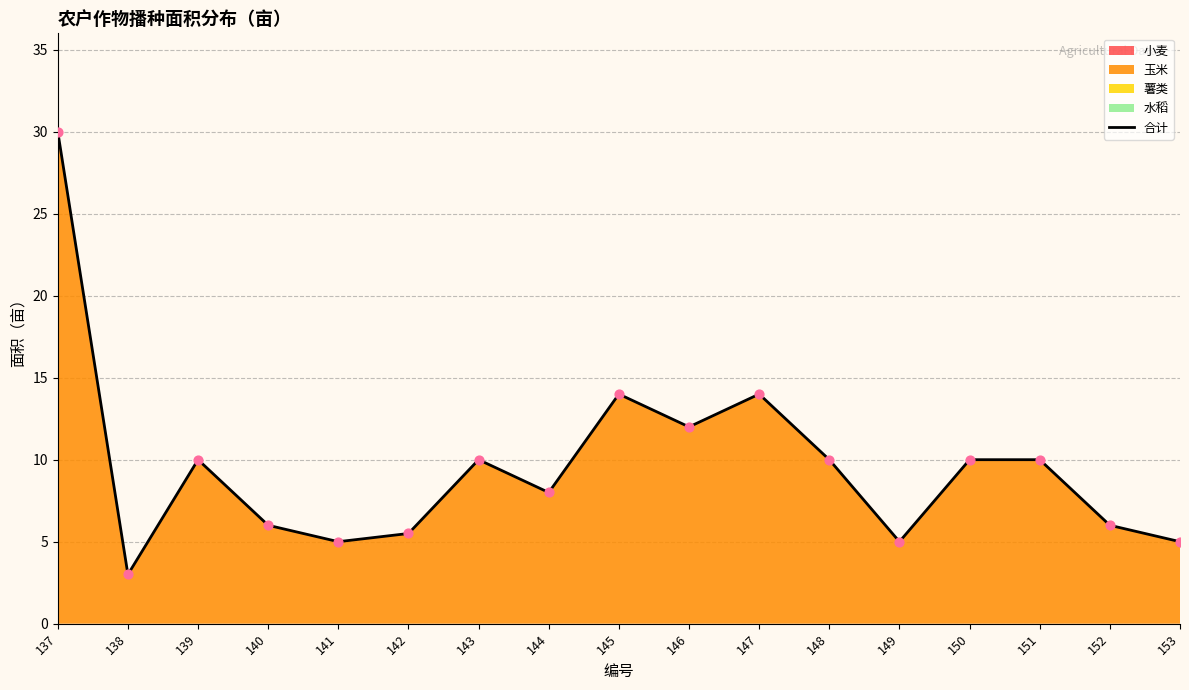

What is the change in value from 144 to 150?

+2.0